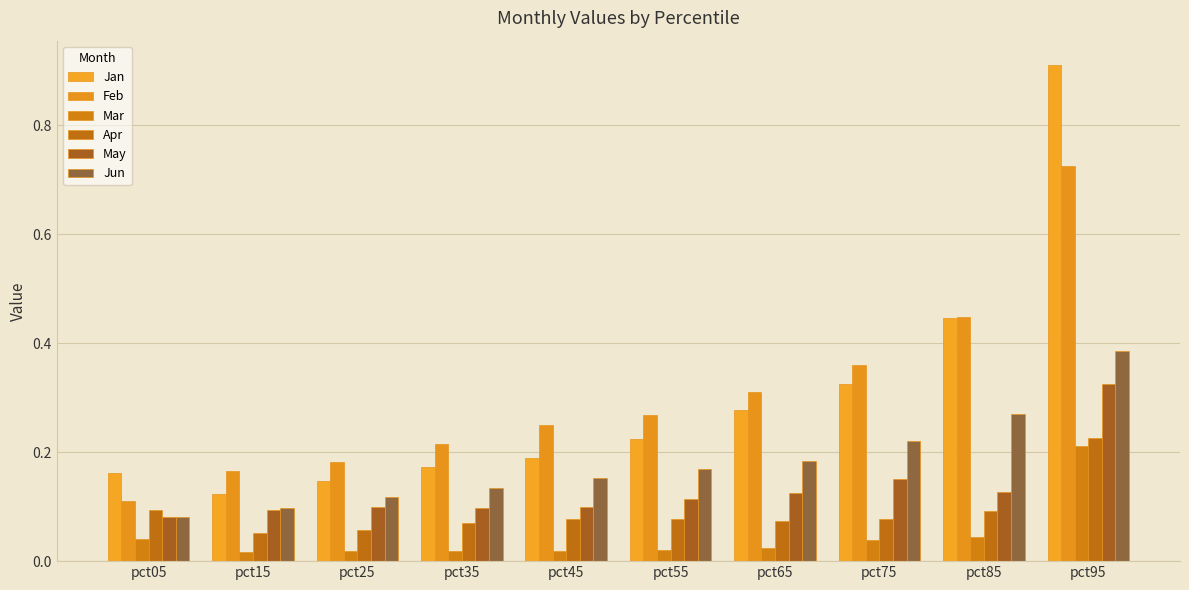

How many bars are there in total?

60